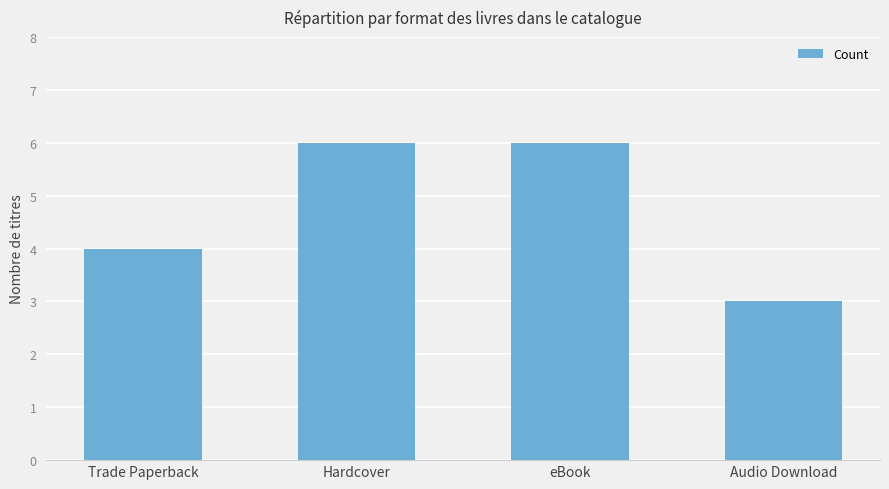

The value at Audio Download is 2. True or false?

False